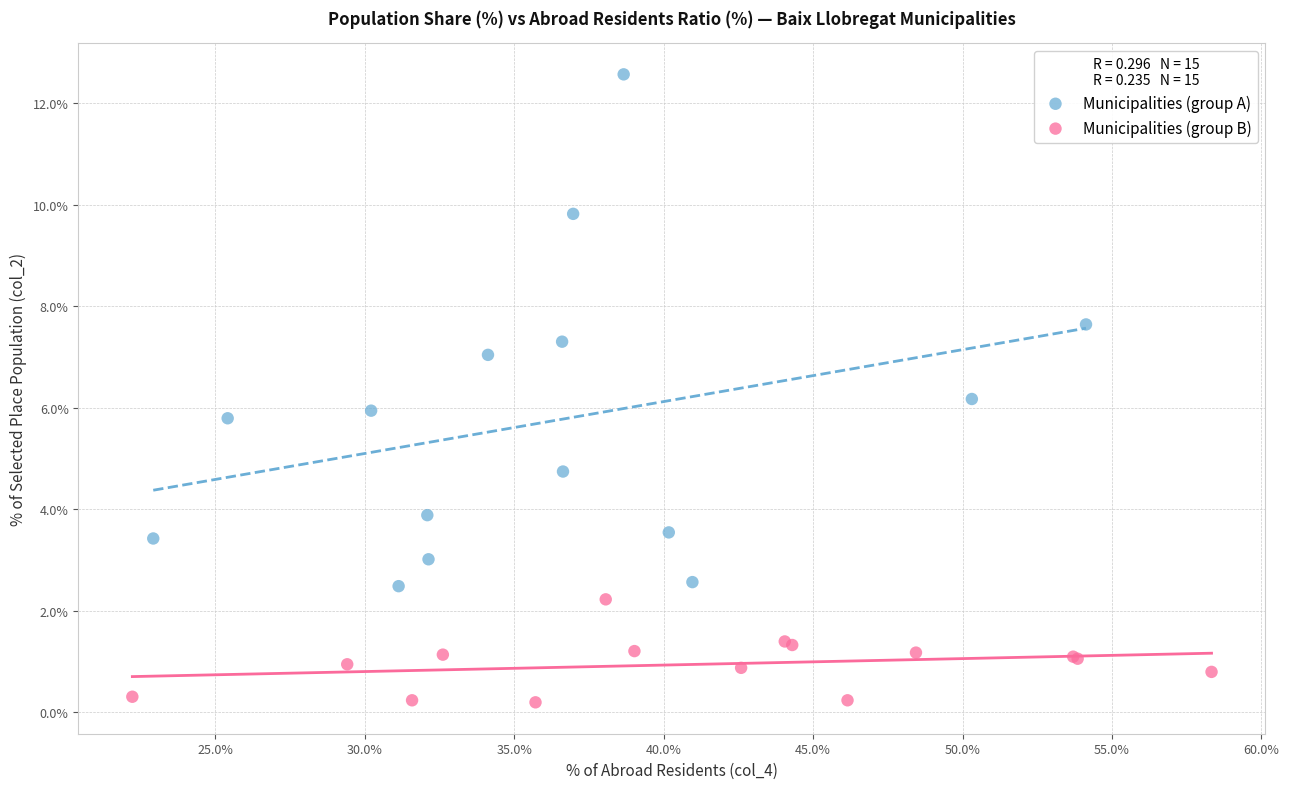

Which series has the largest Y range (max minus min)?

Municipalities (group A)